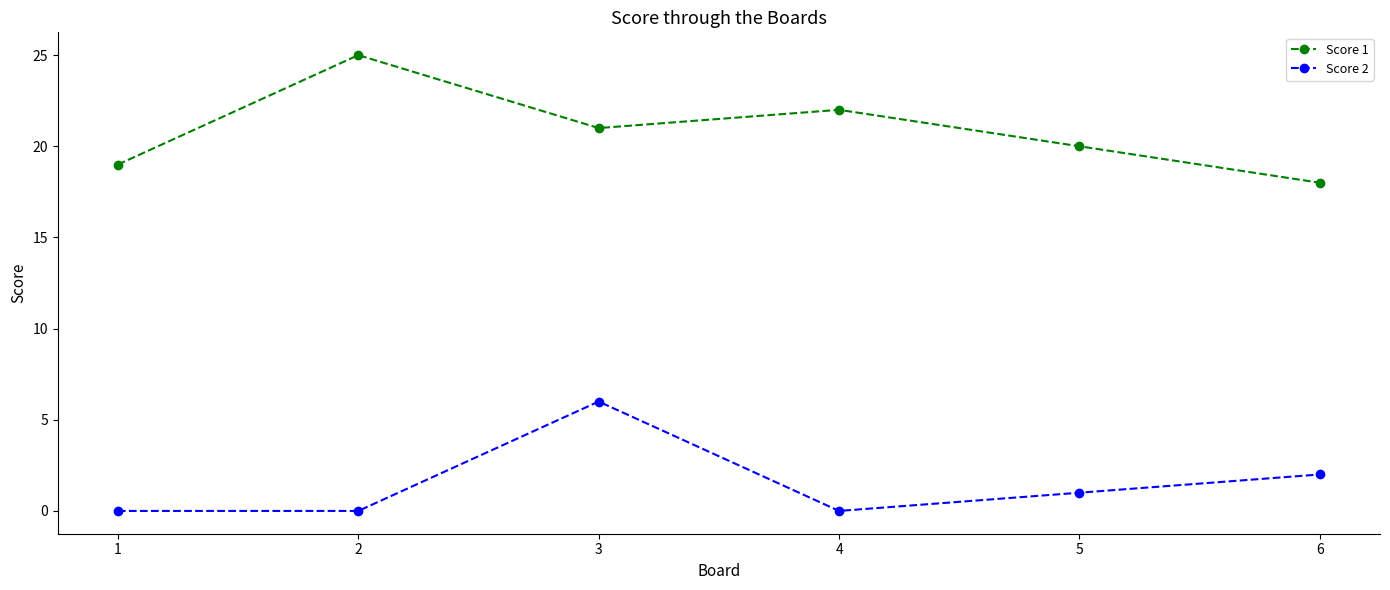

Reading right to left, list all the values displayed in this chart.

Score 1: 18	20	22	21	25	19
Score 2: 2	1	0	6	0	0